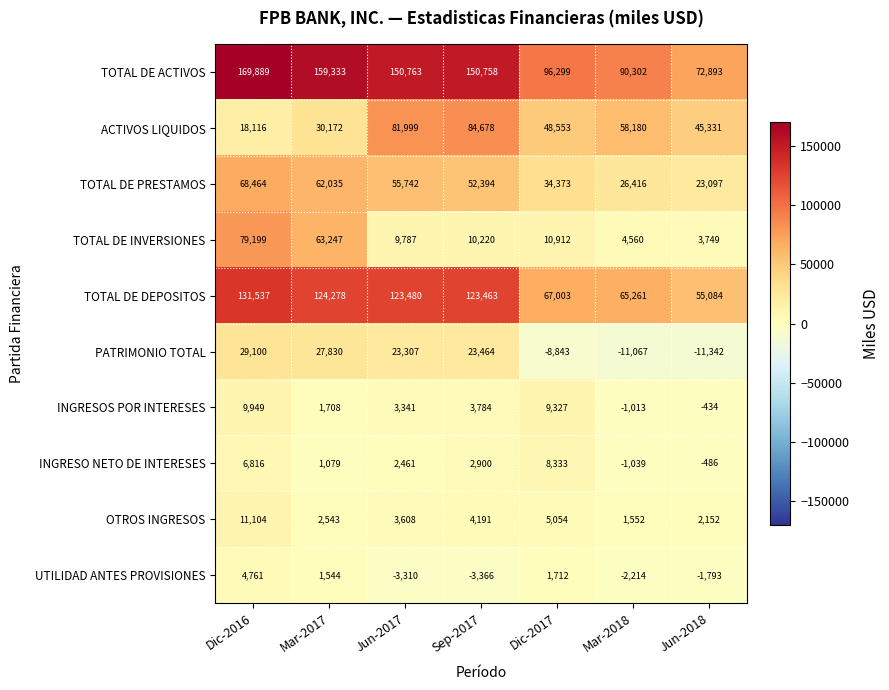

Read the OTROS INGRESOS value at Sep-2017.

4191